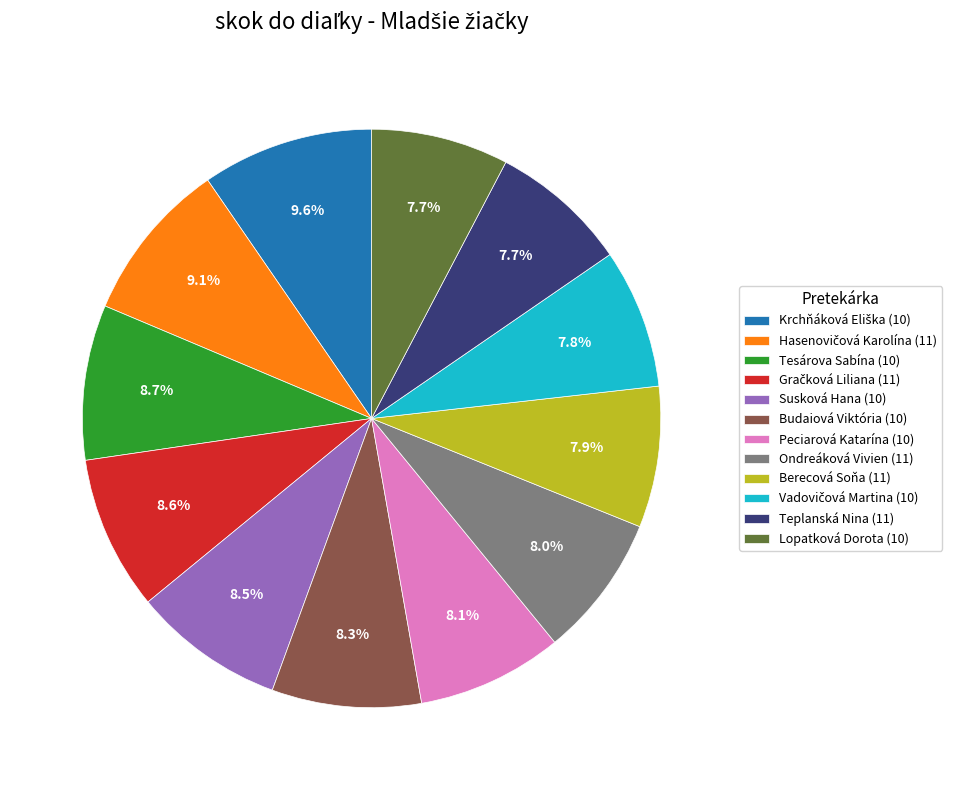

Which has a higher value, Lopatková Dorota (10) or Tesárova Sabína (10)?

Tesárova Sabína (10)